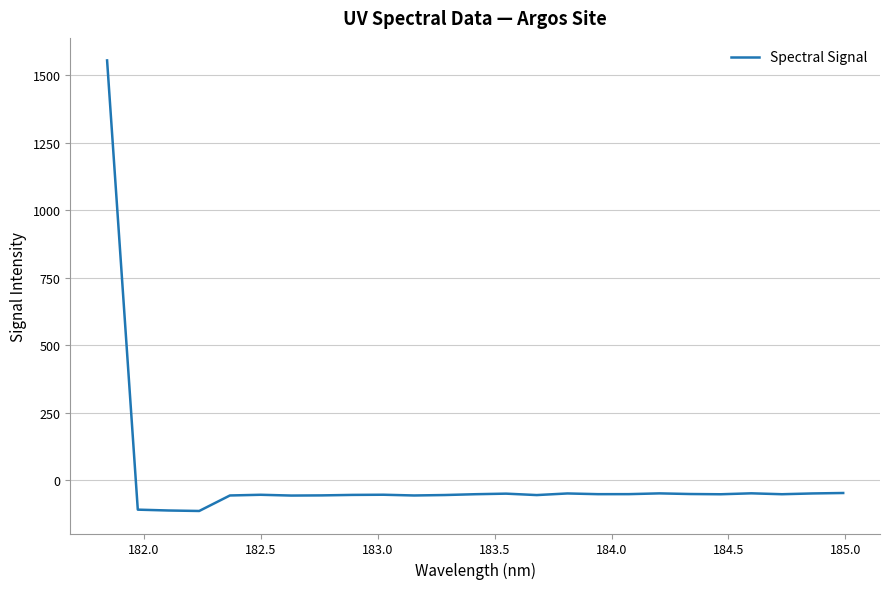

What is the greatest value displayed?

1554.2